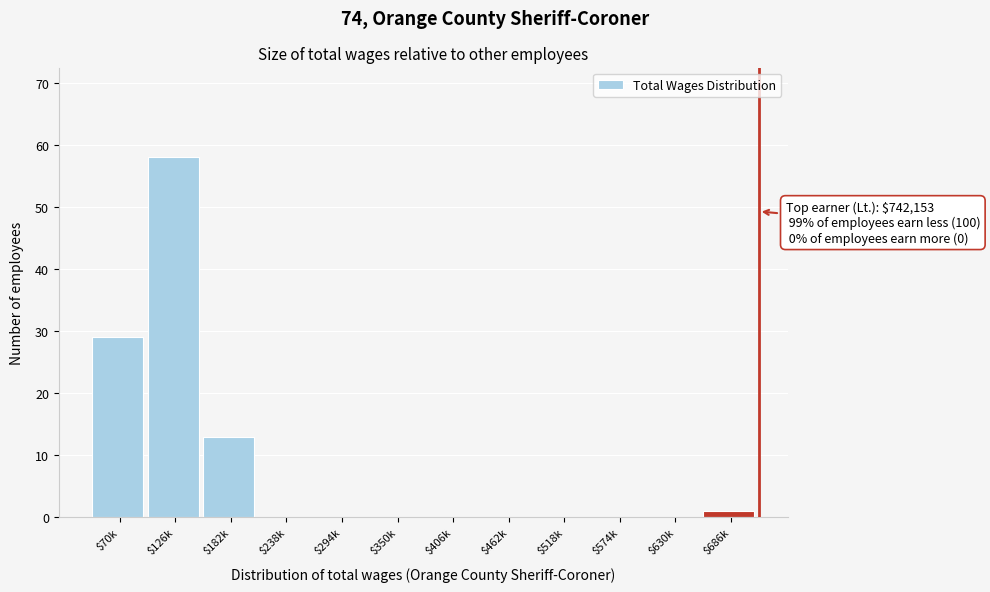

At which category does the chart reach its peak across all series?

$126k